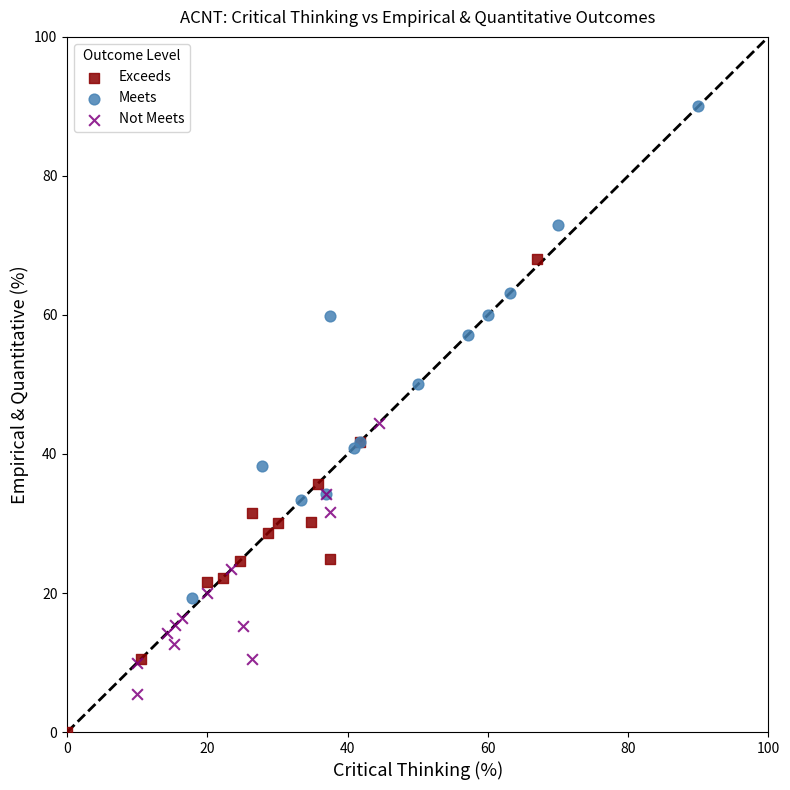

Which series contains the lowest Y value?

Exceeds